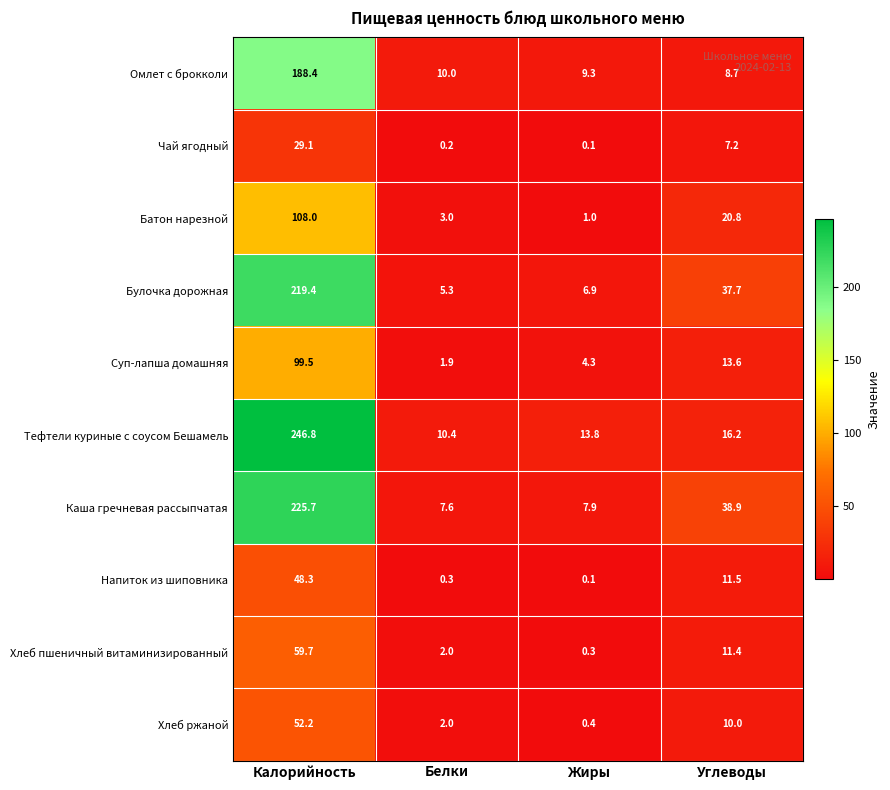

Where is Суп-лапша домашняя nearest to the value 50?

Углеводы